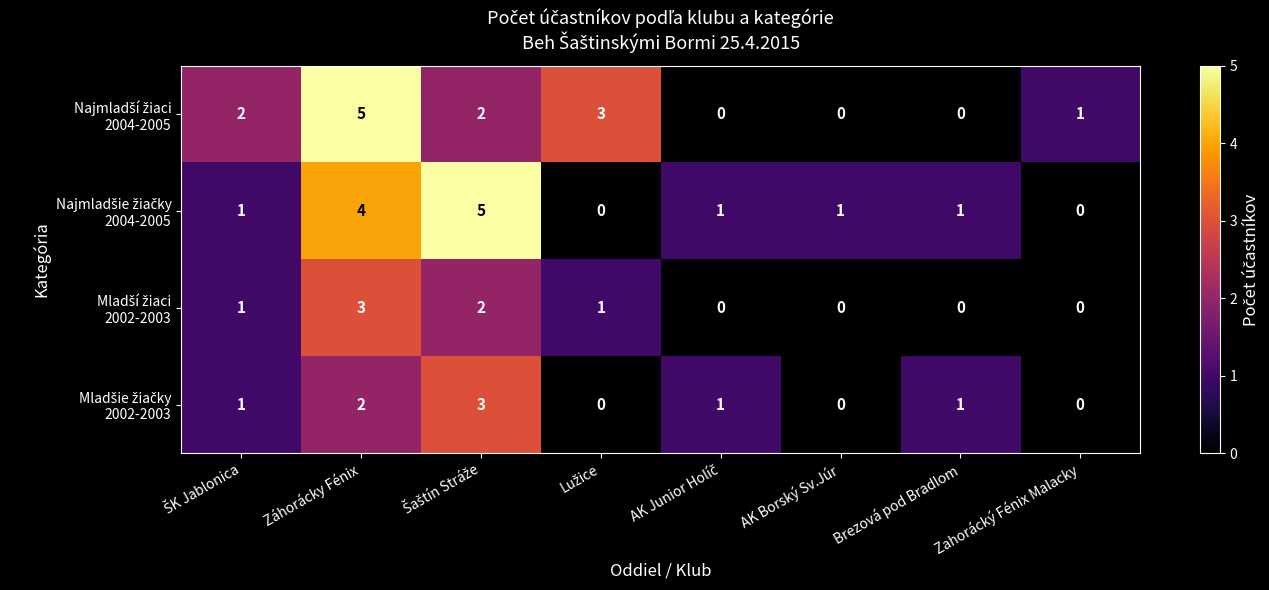

What is the difference between the highest and lowest values at Záhorácky Fénix?

3